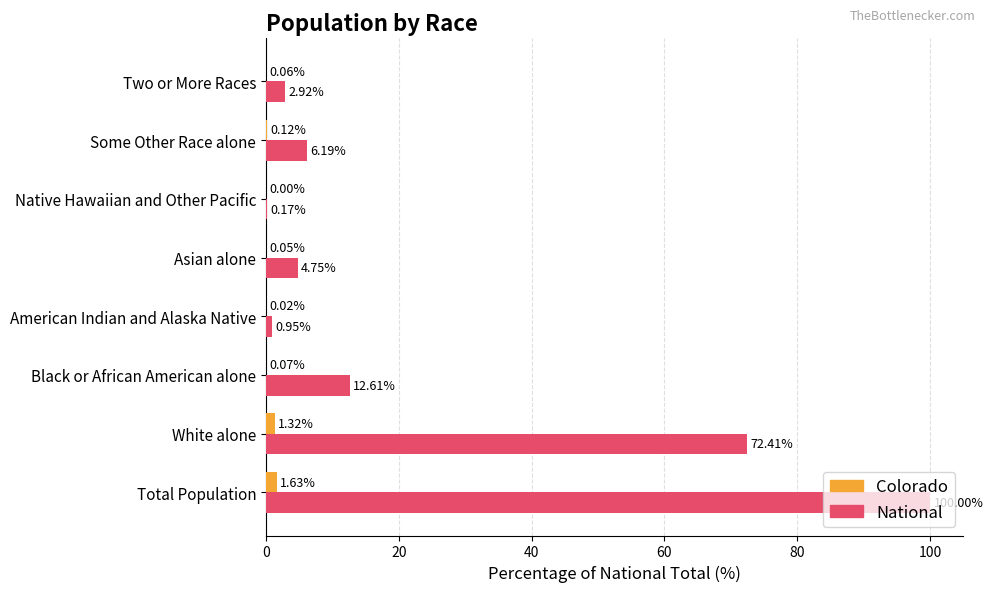

Between White alone and Asian alone, which series saw the biggest shift?

National